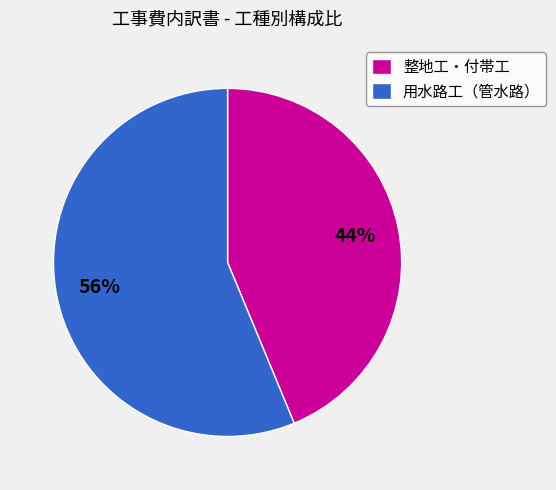

What is the largest slice in the pie chart?

用水路工（管水路）